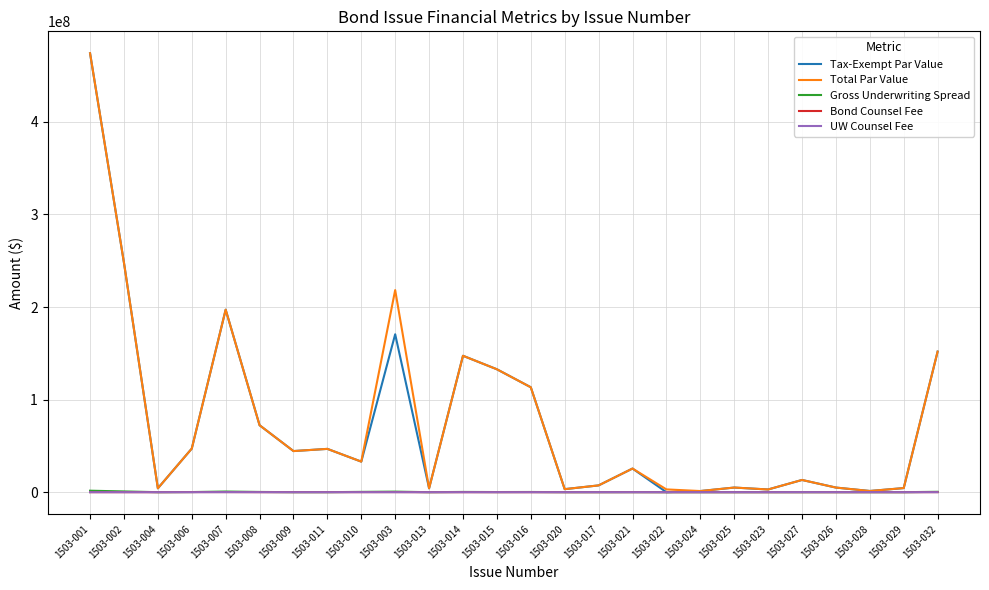

Which category has the highest value across all series?

1503-001